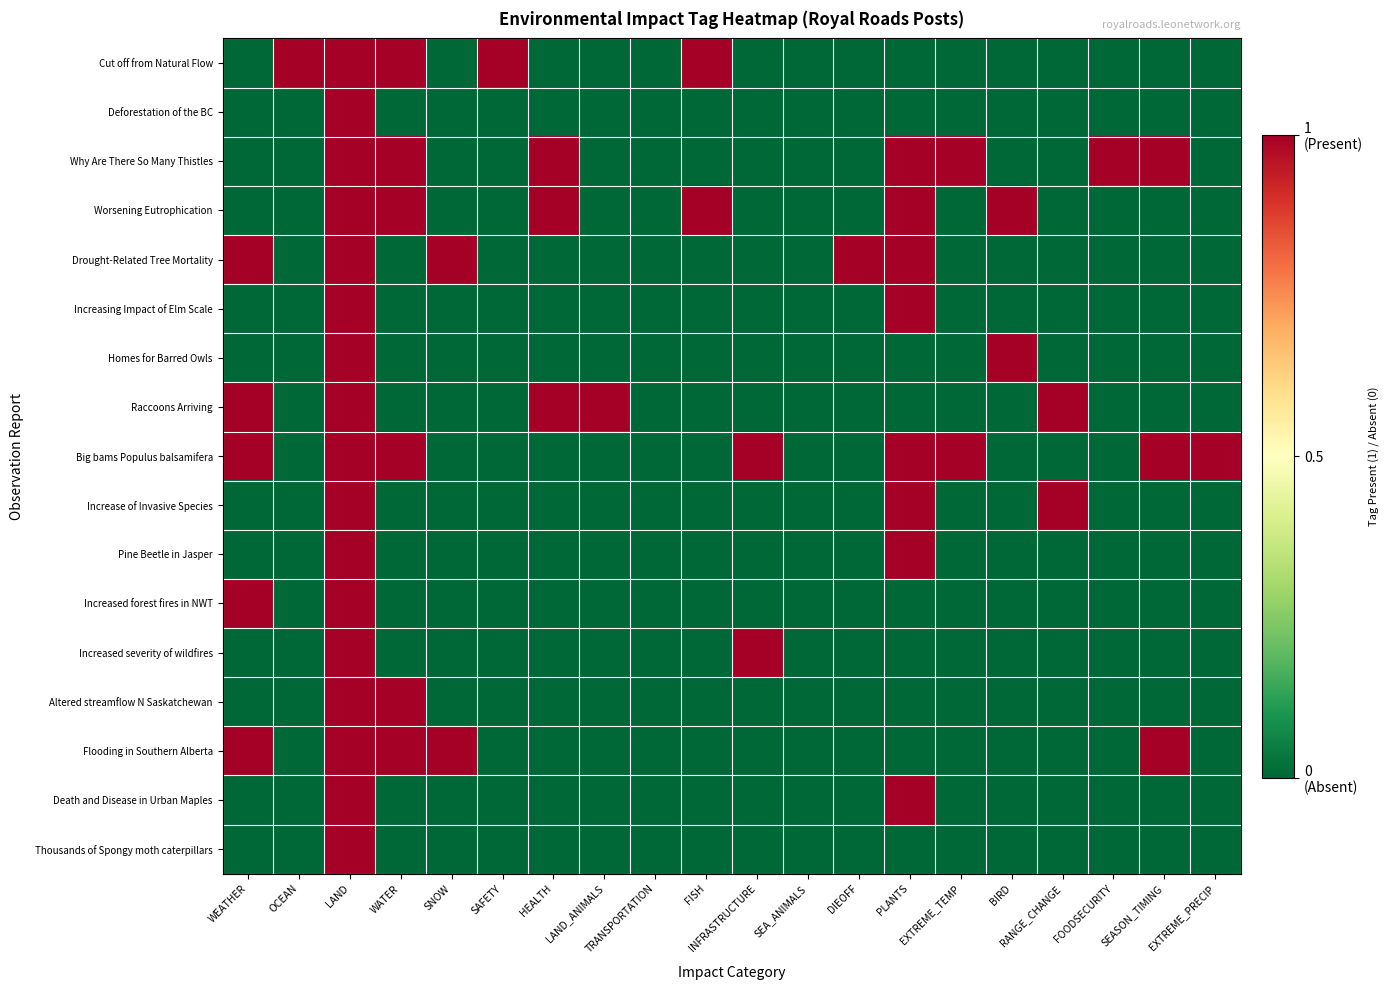

Reading left to right, list all the values displayed in this chart.

Cut off from Natural Flow: WEATHER=0	OCEAN=1	LAND=1	WATER=1	SNOW=0	SAFETY=1	HEALTH=0	LAND_ANIMALS=0	TRANSPORTATION=0	FISH=1	INFRASTRUCTURE=0	SEA_ANIMALS=0	DIEOFF=0	PLANTS=0	EXTREME_TEMP=0	BIRD=0	RANGE_CHANGE=0	FOODSECURITY=0	SEASON_TIMING=0	EXTREME_PRECIP=0
Deforestation of the BC: WEATHER=0	OCEAN=0	LAND=1	WATER=0	SNOW=0	SAFETY=0	HEALTH=0	LAND_ANIMALS=0	TRANSPORTATION=0	FISH=0	INFRASTRUCTURE=0	SEA_ANIMALS=0	DIEOFF=0	PLANTS=0	EXTREME_TEMP=0	BIRD=0	RANGE_CHANGE=0	FOODSECURITY=0	SEASON_TIMING=0	EXTREME_PRECIP=0
Why Are There So Many Thistles: WEATHER=0	OCEAN=0	LAND=1	WATER=1	SNOW=0	SAFETY=0	HEALTH=1	LAND_ANIMALS=0	TRANSPORTATION=0	FISH=0	INFRASTRUCTURE=0	SEA_ANIMALS=0	DIEOFF=0	PLANTS=1	EXTREME_TEMP=1	BIRD=0	RANGE_CHANGE=0	FOODSECURITY=1	SEASON_TIMING=1	EXTREME_PRECIP=0
Worsening Eutrophication: WEATHER=0	OCEAN=0	LAND=1	WATER=1	SNOW=0	SAFETY=0	HEALTH=1	LAND_ANIMALS=0	TRANSPORTATION=0	FISH=1	INFRASTRUCTURE=0	SEA_ANIMALS=0	DIEOFF=0	PLANTS=1	EXTREME_TEMP=0	BIRD=1	RANGE_CHANGE=0	FOODSECURITY=0	SEASON_TIMING=0	EXTREME_PRECIP=0
Drought-Related Tree Mortality: WEATHER=1	OCEAN=0	LAND=1	WATER=0	SNOW=1	SAFETY=0	HEALTH=0	LAND_ANIMALS=0	TRANSPORTATION=0	FISH=0	INFRASTRUCTURE=0	SEA_ANIMALS=0	DIEOFF=1	PLANTS=1	EXTREME_TEMP=0	BIRD=0	RANGE_CHANGE=0	FOODSECURITY=0	SEASON_TIMING=0	EXTREME_PRECIP=0
Increasing Impact of Elm Scale: WEATHER=0	OCEAN=0	LAND=1	WATER=0	SNOW=0	SAFETY=0	HEALTH=0	LAND_ANIMALS=0	TRANSPORTATION=0	FISH=0	INFRASTRUCTURE=0	SEA_ANIMALS=0	DIEOFF=0	PLANTS=1	EXTREME_TEMP=0	BIRD=0	RANGE_CHANGE=0	FOODSECURITY=0	SEASON_TIMING=0	EXTREME_PRECIP=0
Homes for Barred Owls: WEATHER=0	OCEAN=0	LAND=1	WATER=0	SNOW=0	SAFETY=0	HEALTH=0	LAND_ANIMALS=0	TRANSPORTATION=0	FISH=0	INFRASTRUCTURE=0	SEA_ANIMALS=0	DIEOFF=0	PLANTS=0	EXTREME_TEMP=0	BIRD=1	RANGE_CHANGE=0	FOODSECURITY=0	SEASON_TIMING=0	EXTREME_PRECIP=0
Raccoons Arriving: WEATHER=1	OCEAN=0	LAND=1	WATER=0	SNOW=0	SAFETY=0	HEALTH=1	LAND_ANIMALS=1	TRANSPORTATION=0	FISH=0	INFRASTRUCTURE=0	SEA_ANIMALS=0	DIEOFF=0	PLANTS=0	EXTREME_TEMP=0	BIRD=0	RANGE_CHANGE=1	FOODSECURITY=0	SEASON_TIMING=0	EXTREME_PRECIP=0
Big bams Populus balsamifera: WEATHER=1	OCEAN=0	LAND=1	WATER=1	SNOW=0	SAFETY=0	HEALTH=0	LAND_ANIMALS=0	TRANSPORTATION=0	FISH=0	INFRASTRUCTURE=1	SEA_ANIMALS=0	DIEOFF=0	PLANTS=1	EXTREME_TEMP=1	BIRD=0	RANGE_CHANGE=0	FOODSECURITY=0	SEASON_TIMING=1	EXTREME_PRECIP=1
Increase of Invasive Species: WEATHER=0	OCEAN=0	LAND=1	WATER=0	SNOW=0	SAFETY=0	HEALTH=0	LAND_ANIMALS=0	TRANSPORTATION=0	FISH=0	INFRASTRUCTURE=0	SEA_ANIMALS=0	DIEOFF=0	PLANTS=1	EXTREME_TEMP=0	BIRD=0	RANGE_CHANGE=1	FOODSECURITY=0	SEASON_TIMING=0	EXTREME_PRECIP=0
Pine Beetle in Jasper: WEATHER=0	OCEAN=0	LAND=1	WATER=0	SNOW=0	SAFETY=0	HEALTH=0	LAND_ANIMALS=0	TRANSPORTATION=0	FISH=0	INFRASTRUCTURE=0	SEA_ANIMALS=0	DIEOFF=0	PLANTS=1	EXTREME_TEMP=0	BIRD=0	RANGE_CHANGE=0	FOODSECURITY=0	SEASON_TIMING=0	EXTREME_PRECIP=0
Increased forest fires in NWT: WEATHER=1	OCEAN=0	LAND=1	WATER=0	SNOW=0	SAFETY=0	HEALTH=0	LAND_ANIMALS=0	TRANSPORTATION=0	FISH=0	INFRASTRUCTURE=0	SEA_ANIMALS=0	DIEOFF=0	PLANTS=0	EXTREME_TEMP=0	BIRD=0	RANGE_CHANGE=0	FOODSECURITY=0	SEASON_TIMING=0	EXTREME_PRECIP=0
Increased severity of wildfires: WEATHER=0	OCEAN=0	LAND=1	WATER=0	SNOW=0	SAFETY=0	HEALTH=0	LAND_ANIMALS=0	TRANSPORTATION=0	FISH=0	INFRASTRUCTURE=1	SEA_ANIMALS=0	DIEOFF=0	PLANTS=0	EXTREME_TEMP=0	BIRD=0	RANGE_CHANGE=0	FOODSECURITY=0	SEASON_TIMING=0	EXTREME_PRECIP=0
Altered streamflow N Saskatchewan: WEATHER=0	OCEAN=0	LAND=1	WATER=1	SNOW=0	SAFETY=0	HEALTH=0	LAND_ANIMALS=0	TRANSPORTATION=0	FISH=0	INFRASTRUCTURE=0	SEA_ANIMALS=0	DIEOFF=0	PLANTS=0	EXTREME_TEMP=0	BIRD=0	RANGE_CHANGE=0	FOODSECURITY=0	SEASON_TIMING=0	EXTREME_PRECIP=0
Flooding in Southern Alberta: WEATHER=1	OCEAN=0	LAND=1	WATER=1	SNOW=1	SAFETY=0	HEALTH=0	LAND_ANIMALS=0	TRANSPORTATION=0	FISH=0	INFRASTRUCTURE=0	SEA_ANIMALS=0	DIEOFF=0	PLANTS=0	EXTREME_TEMP=0	BIRD=0	RANGE_CHANGE=0	FOODSECURITY=0	SEASON_TIMING=1	EXTREME_PRECIP=0
Death and Disease in Urban Maples: WEATHER=0	OCEAN=0	LAND=1	WATER=0	SNOW=0	SAFETY=0	HEALTH=0	LAND_ANIMALS=0	TRANSPORTATION=0	FISH=0	INFRASTRUCTURE=0	SEA_ANIMALS=0	DIEOFF=0	PLANTS=1	EXTREME_TEMP=0	BIRD=0	RANGE_CHANGE=0	FOODSECURITY=0	SEASON_TIMING=0	EXTREME_PRECIP=0
Thousands of Spongy moth caterpillars: WEATHER=0	OCEAN=0	LAND=1	WATER=0	SNOW=0	SAFETY=0	HEALTH=0	LAND_ANIMALS=0	TRANSPORTATION=0	FISH=0	INFRASTRUCTURE=0	SEA_ANIMALS=0	DIEOFF=0	PLANTS=0	EXTREME_TEMP=0	BIRD=0	RANGE_CHANGE=0	FOODSECURITY=0	SEASON_TIMING=0	EXTREME_PRECIP=0